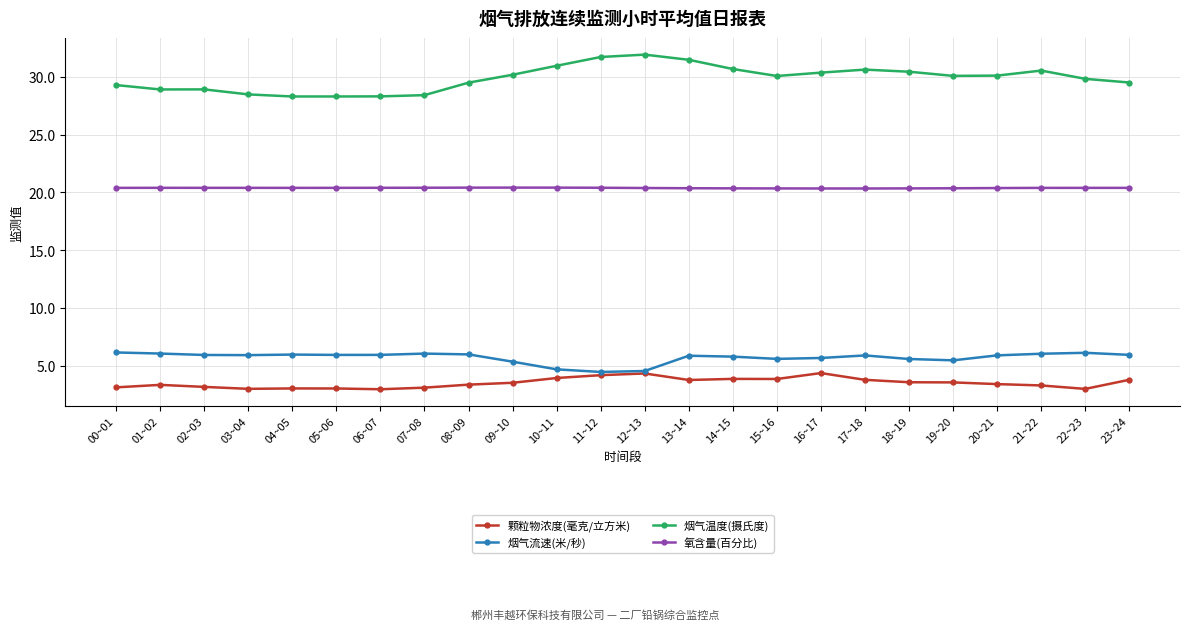

What is the label of the 4th point from the right?

20~21